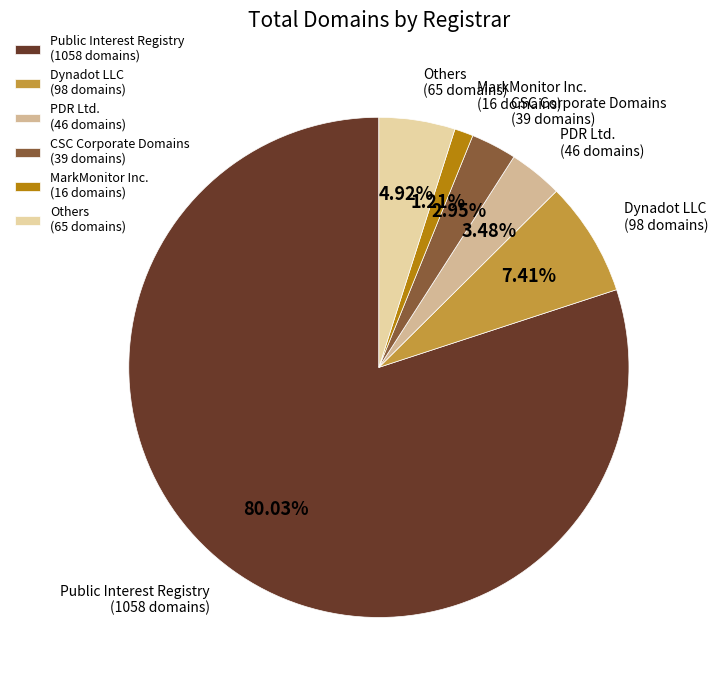

How much of the chart is everything except Dynadot LLC?

92.6%